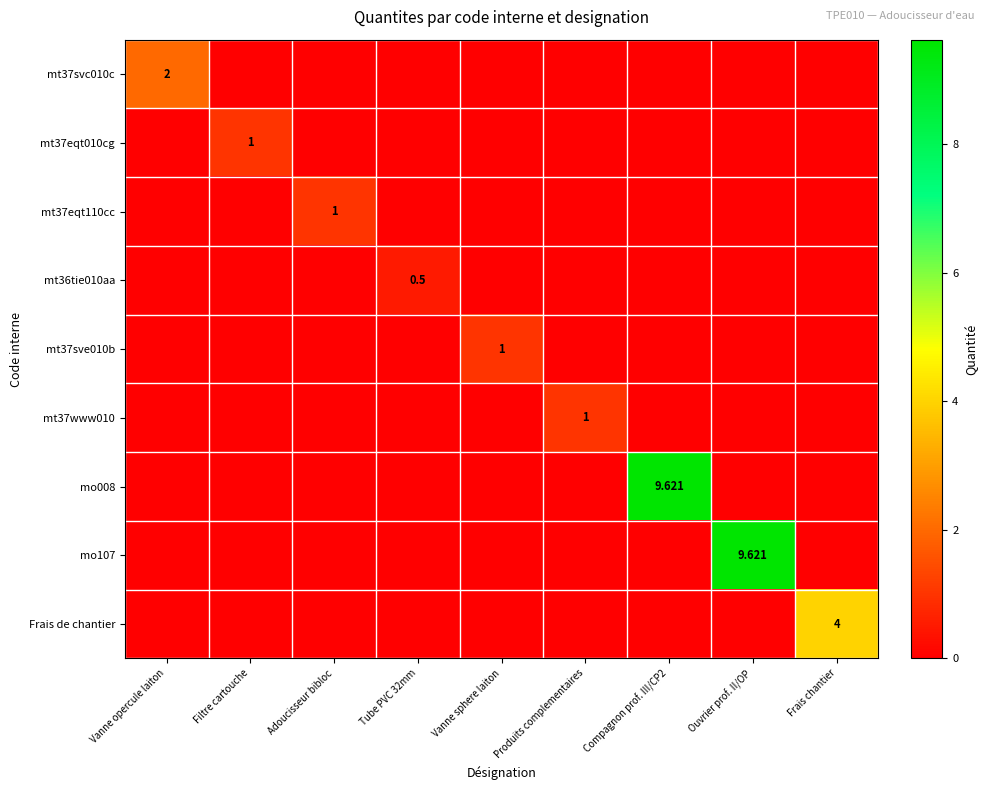

Is it true that mt37eqt010cg equals 0.0 at Tube PVC 32mm?

True